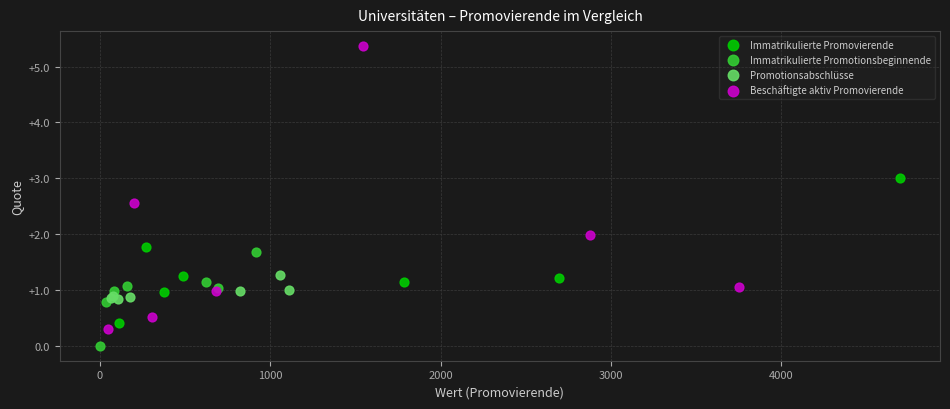

What are all the series names shown in the legend?

Immatrikulierte Promovierende, Immatrikulierte Promotionsbeginnende, Promotionsabschlüsse, Beschäftigte aktiv Promovierende